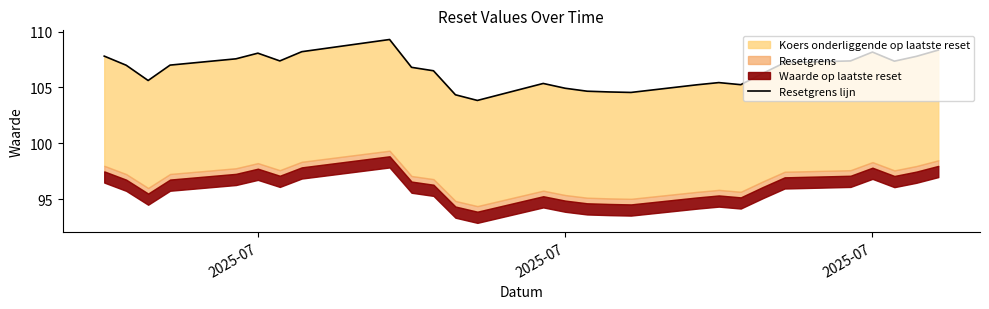

True or false: the data shows 105.6 at 2025-07.

True